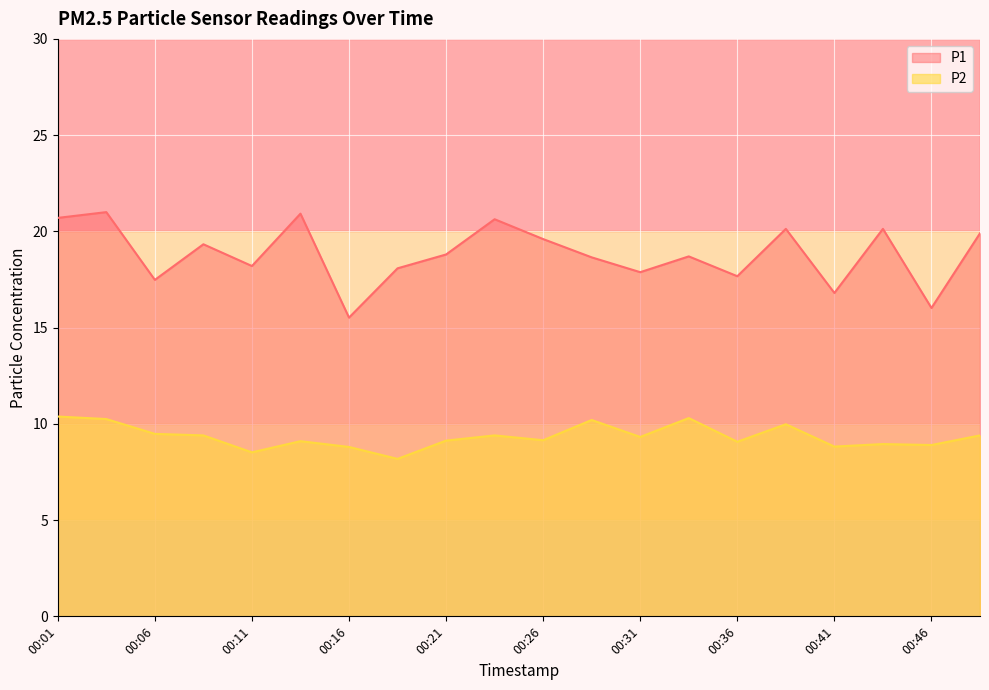

Rank the series by their maximum value, from lowest to highest.

P2, P1